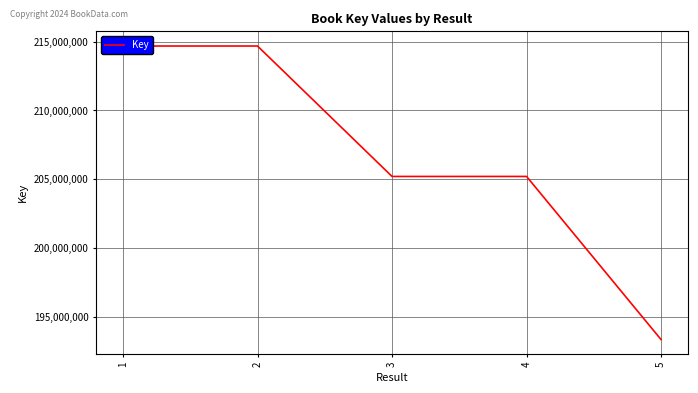

Where is the first local maximum?

2